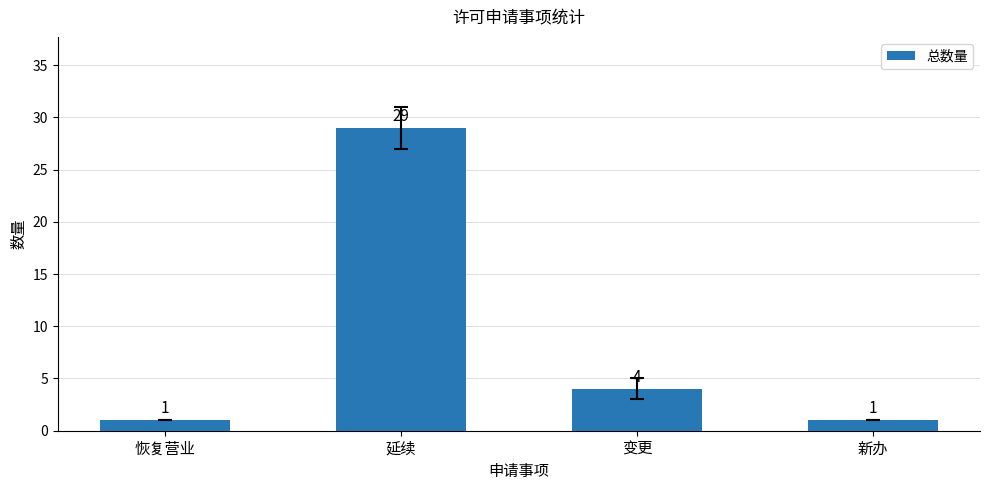

At which label is the value closest to 15?

变更